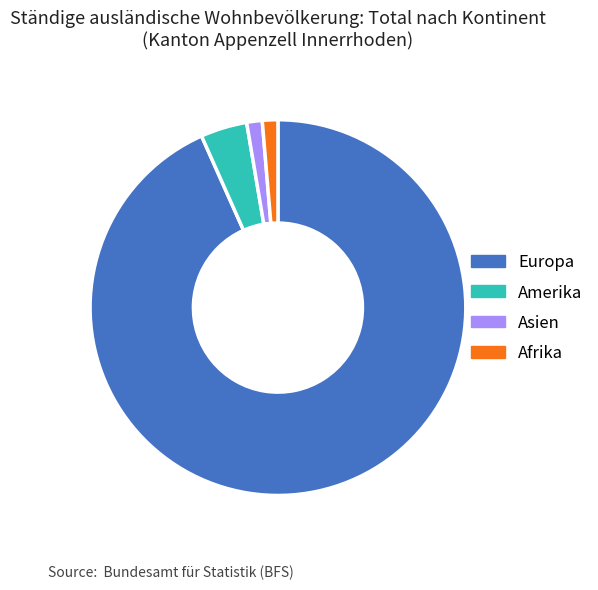

Between Asien and Europa, which is larger?

Europa